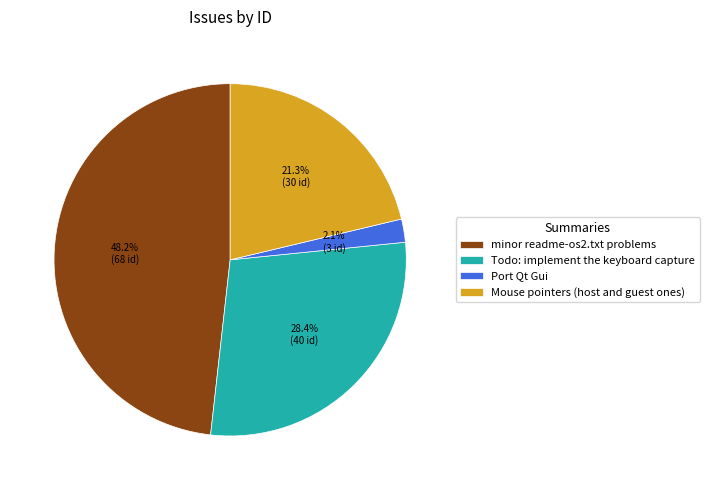

Rank the categories by value from highest to lowest.

minor readme-os2.txt problems, Todo: implement the keyboard capture, Mouse pointers (host and guest ones), Port Qt Gui